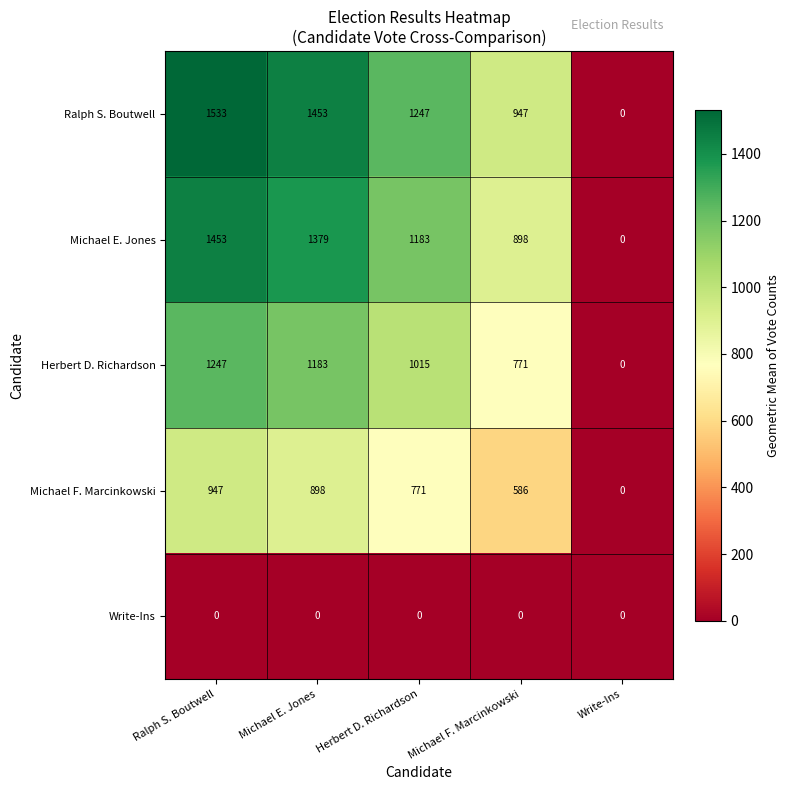

What is the difference between the highest and lowest values at Ralph S. Boutwell?

1533